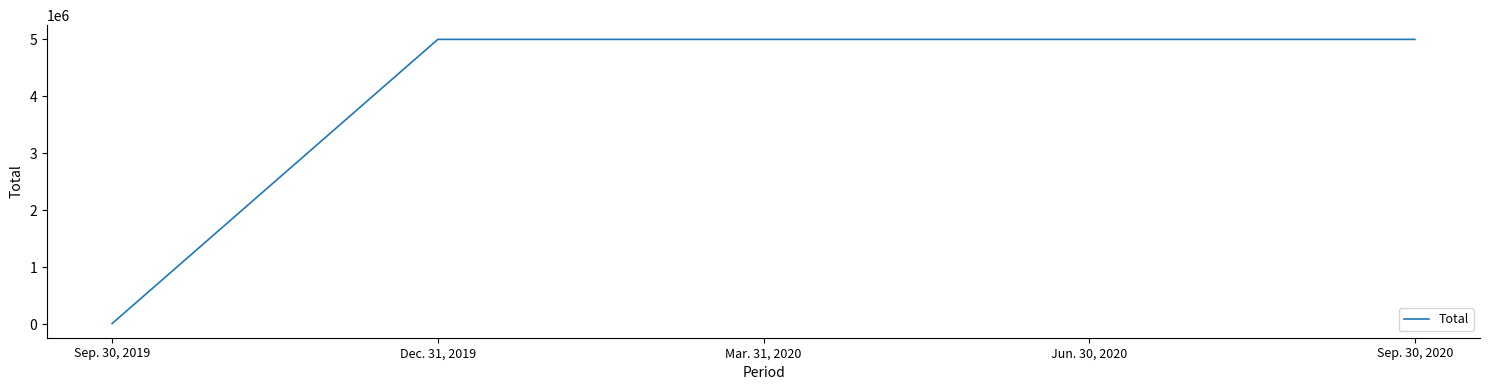

At which label is the value closest to 2508505?

Dec. 31, 2019